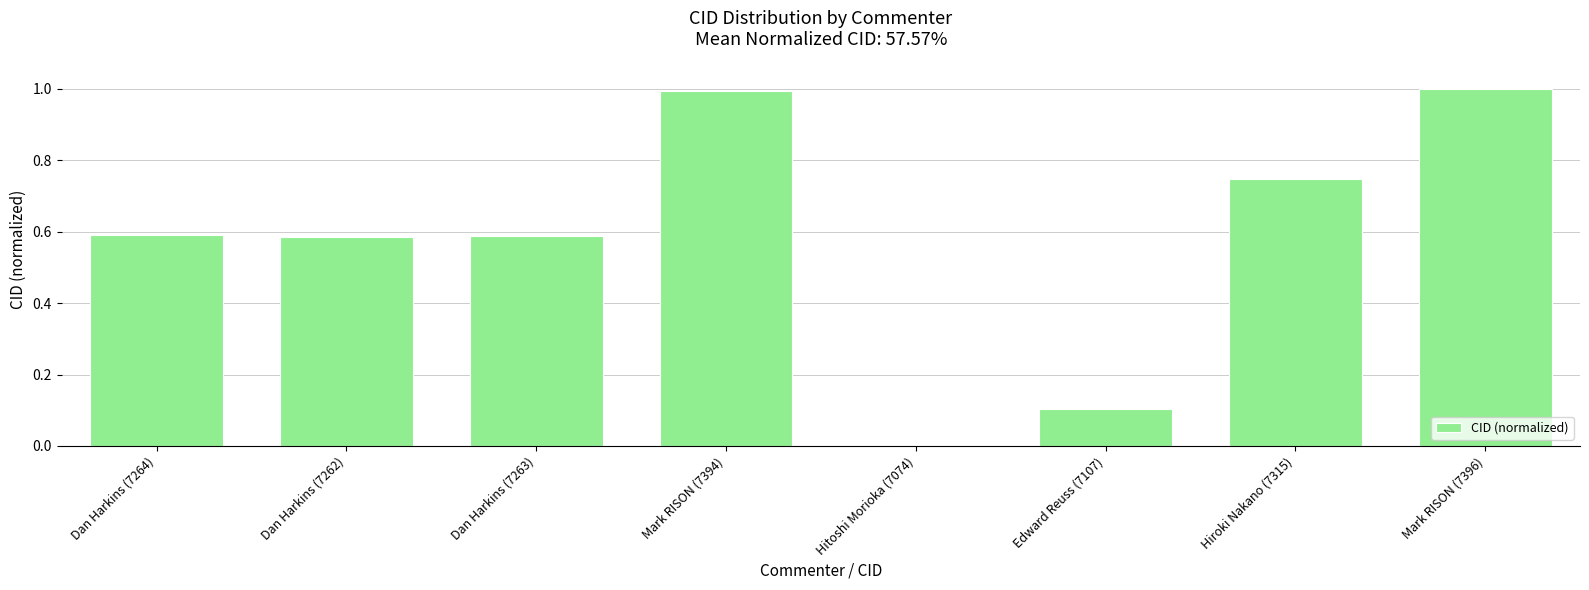

What is the sum of the values at Mark RISON (7396) and Edward Reuss (7107)?

1.1